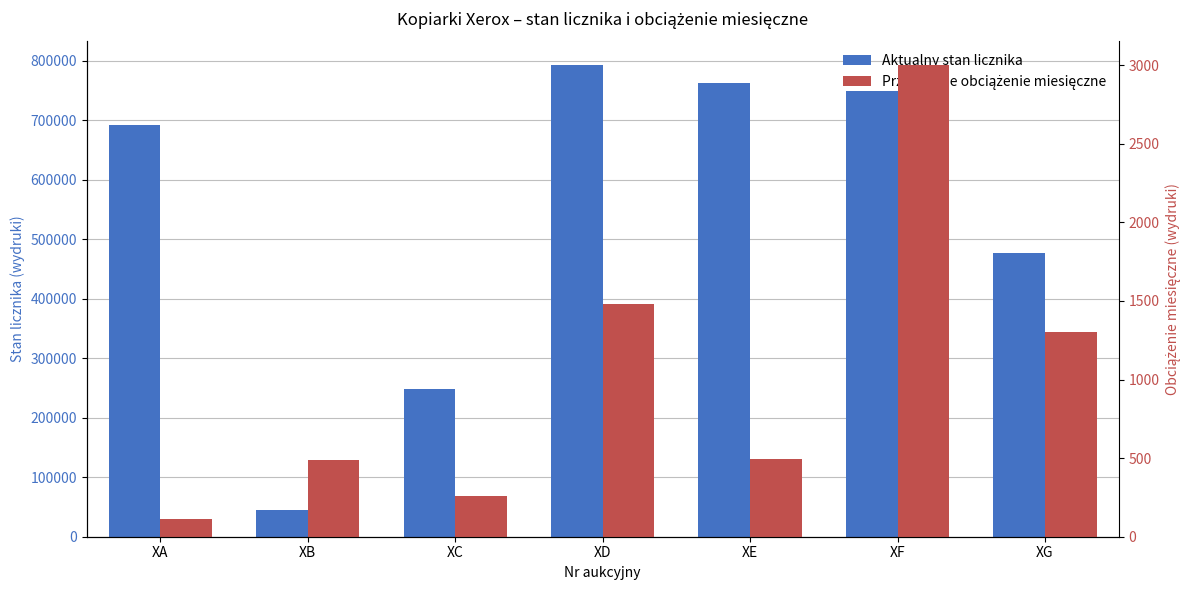

Which label corresponds to the smallest value in the chart?

XA